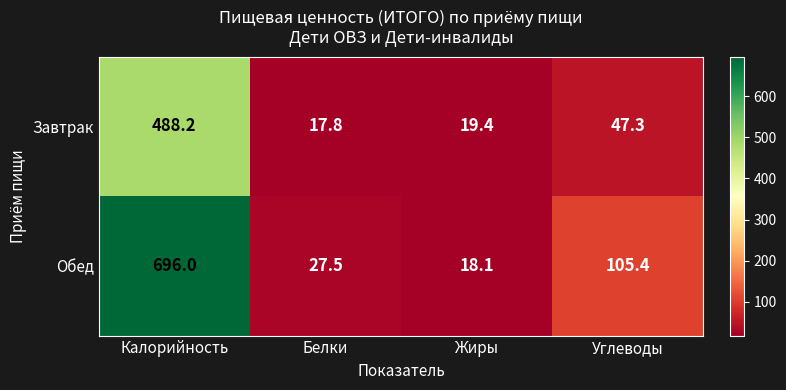

Which series has the widest spread of values?

Обед